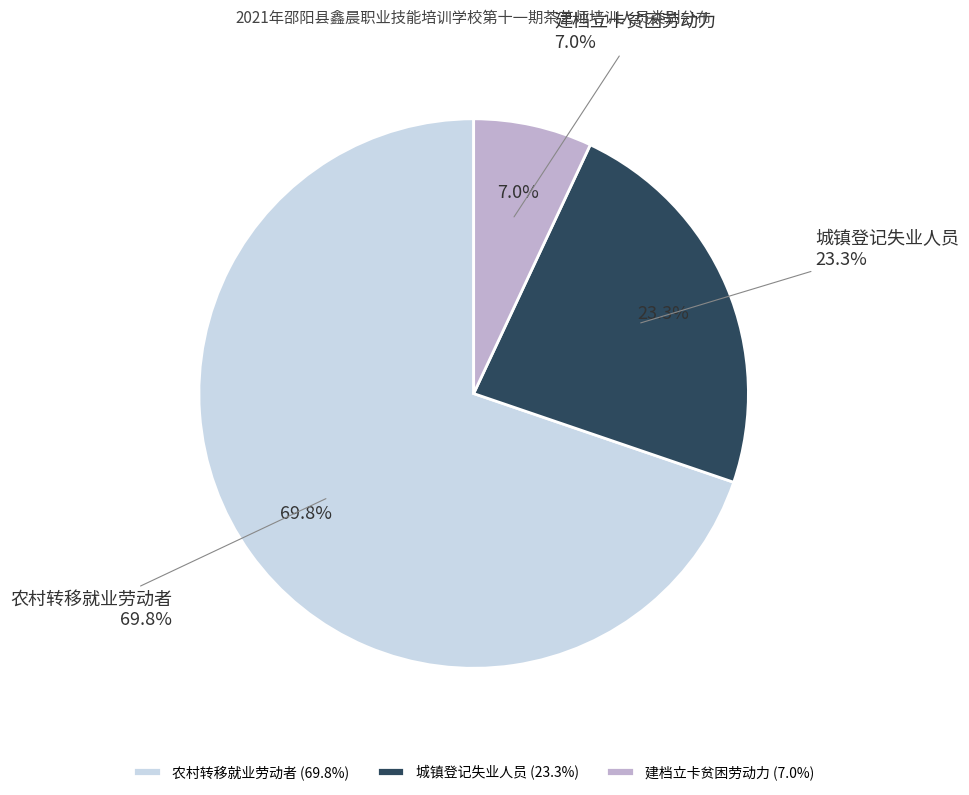

Does 农村转移就业劳动者 represent more than half of the total?

Yes